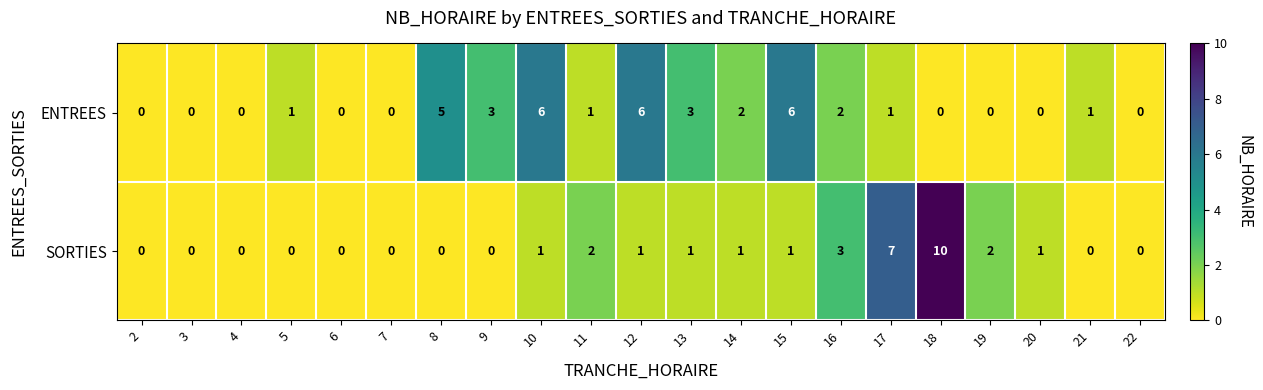

What is the total value across all series at 17?

8